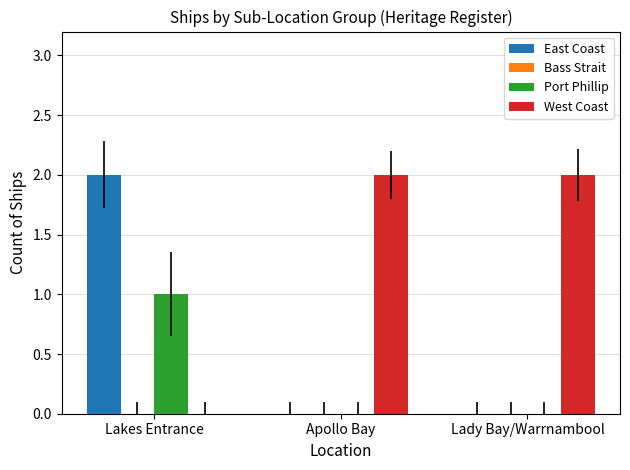

Which series has the largest total across all categories?

West Coast